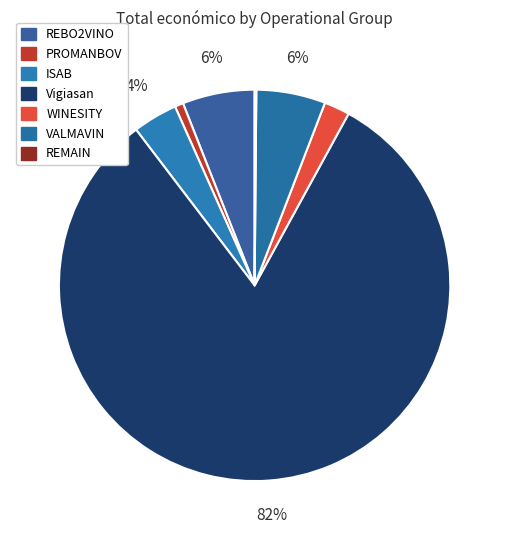

Approximately how many times larger is the value at Vigiasan compared to REMAIN?

589.5